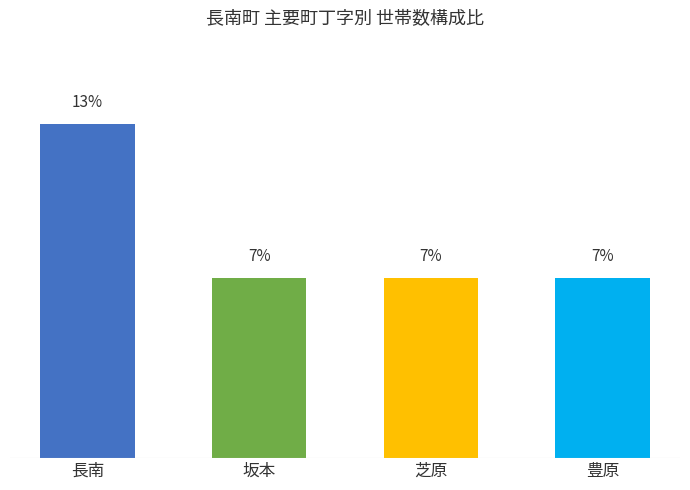

What is the label of the 1st bar from the left?

長南